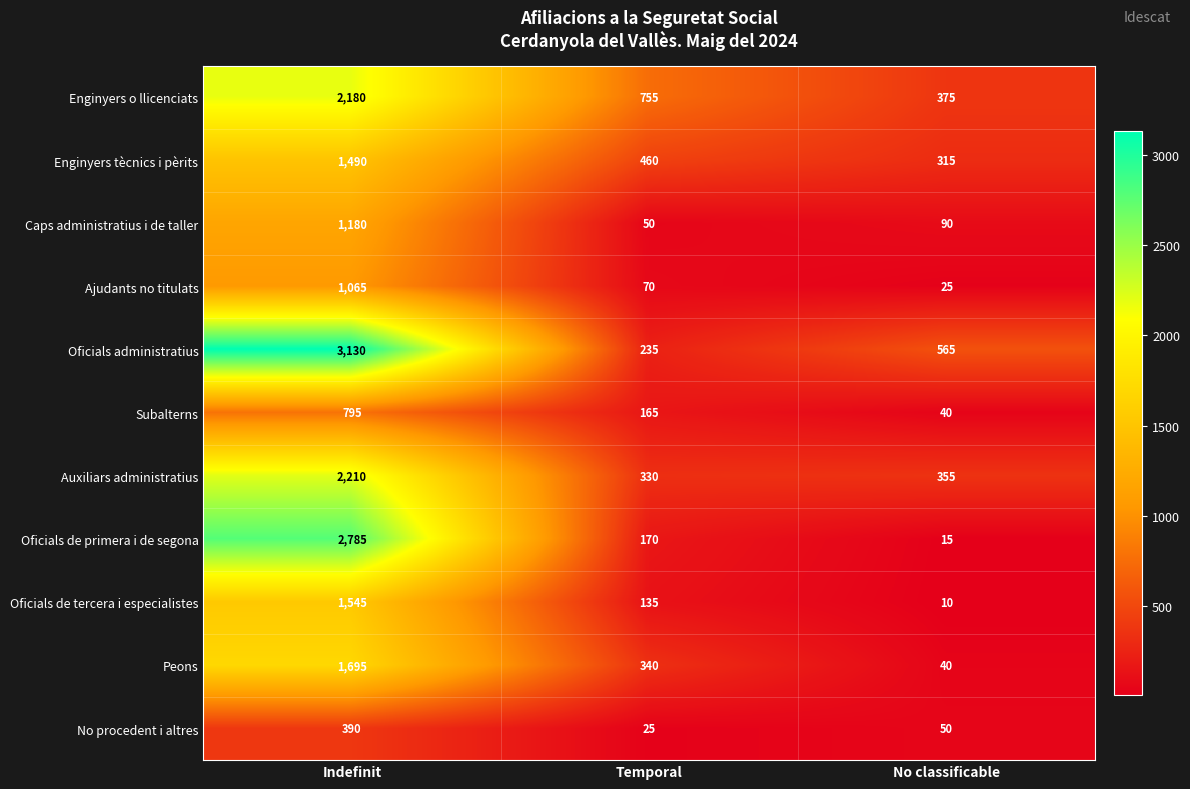

At which category is the sum across all series the highest?

Indefinit